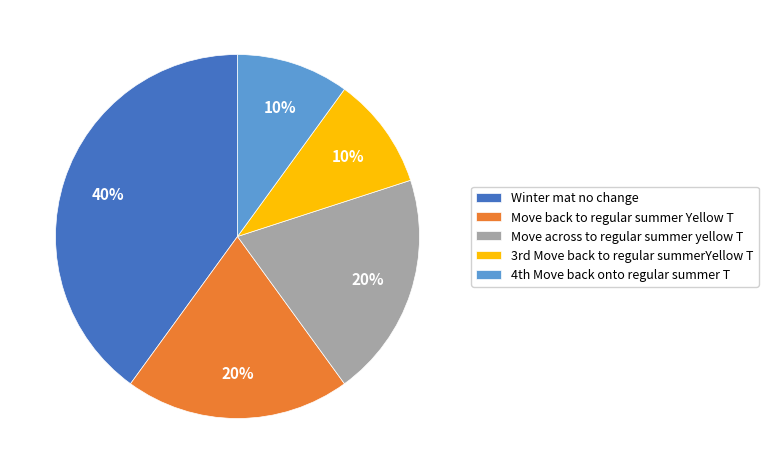

What is the largest slice in the pie chart?

Winter mat no change